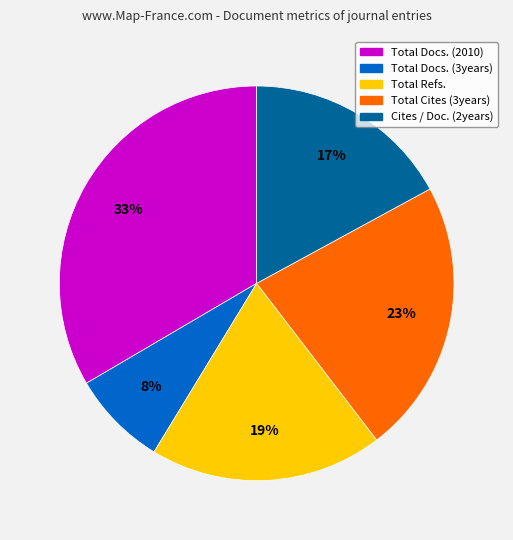

How many segments does this pie chart have?

5